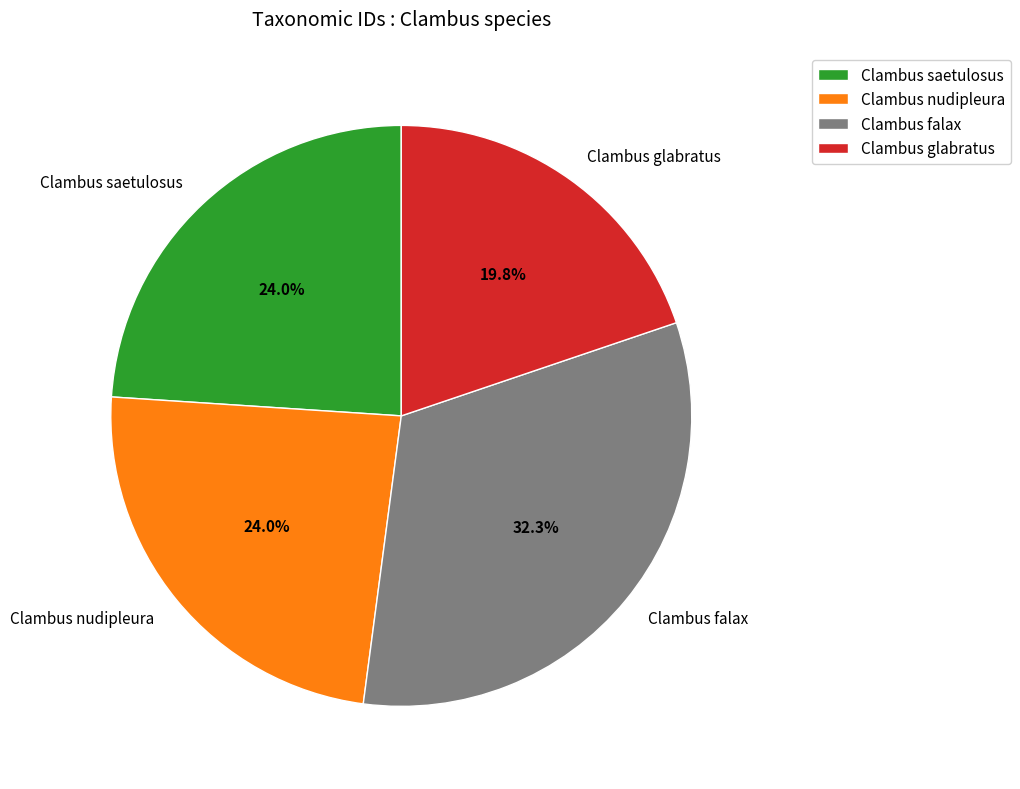

Is it true that Clambus nudipleura is 24% of the pie?

True